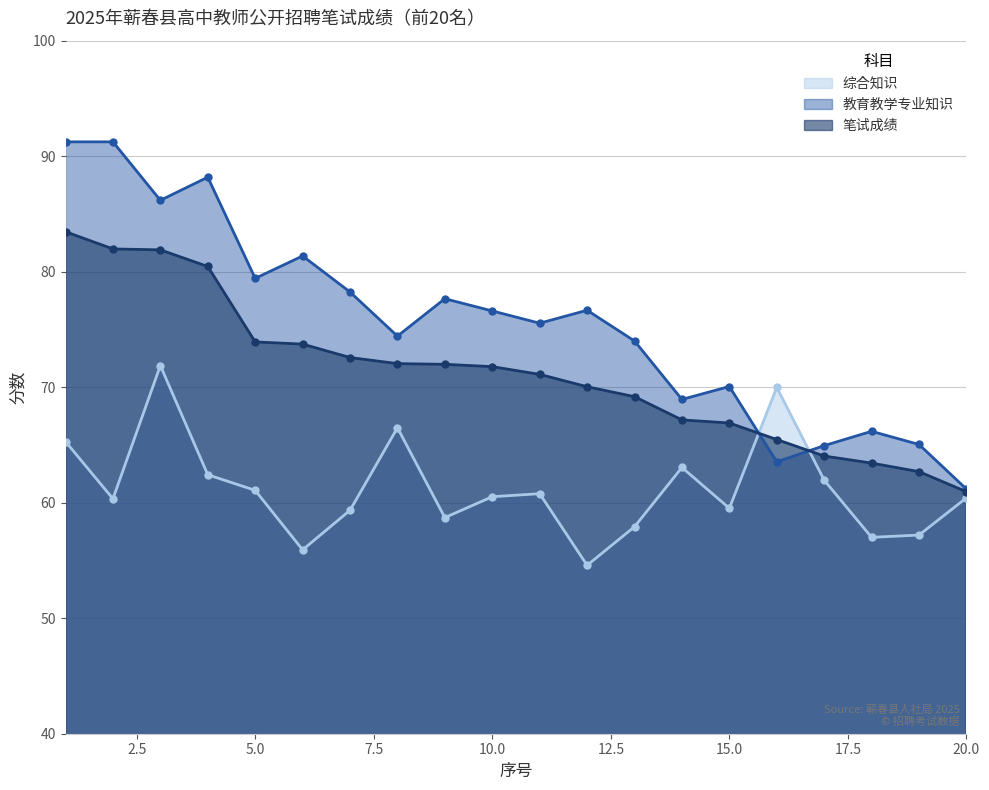

Count the number of data series in this chart.

3